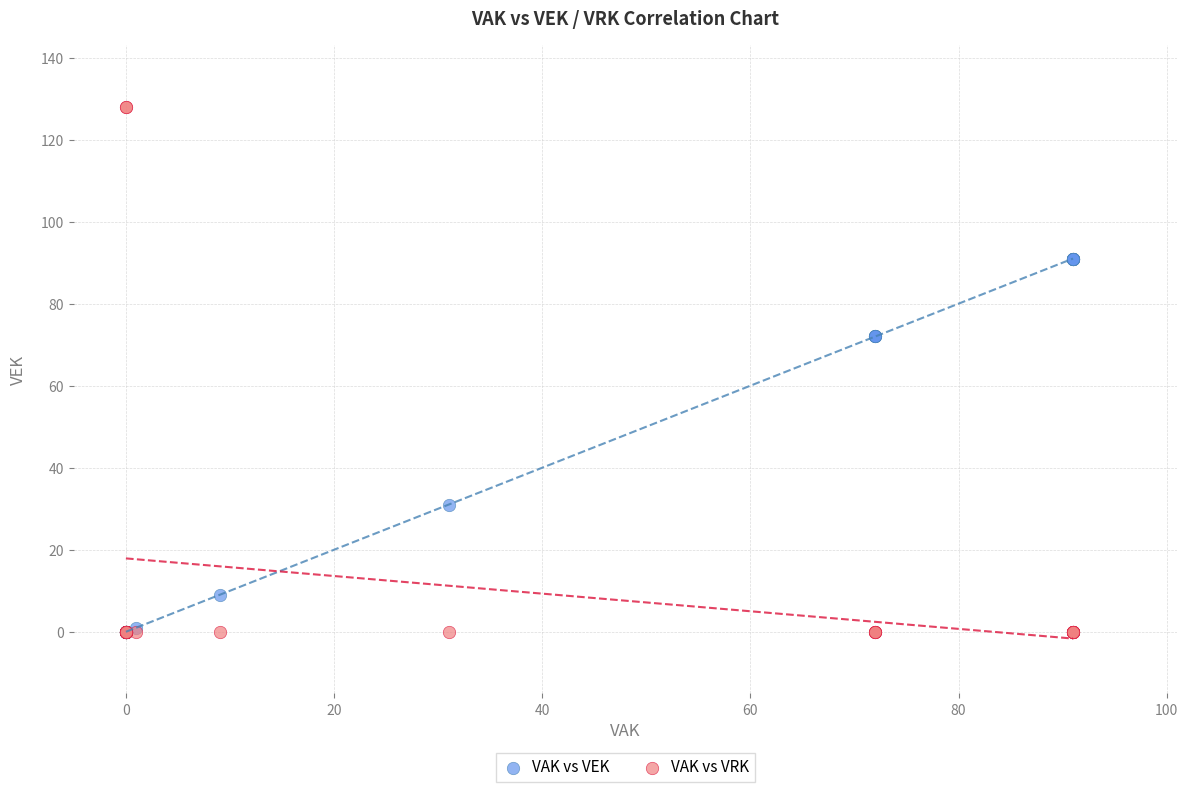

In the VAK vs VEK series, what Y value is closest to 45?

31